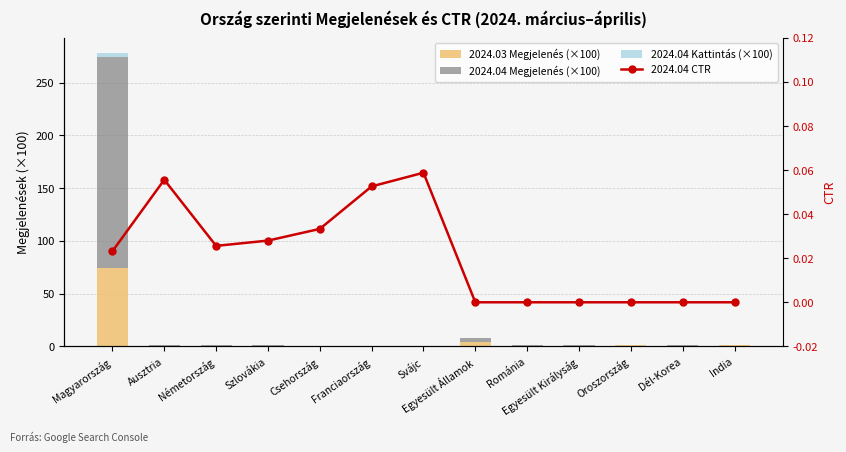

At how many categories does at least one series exceed 152?

1